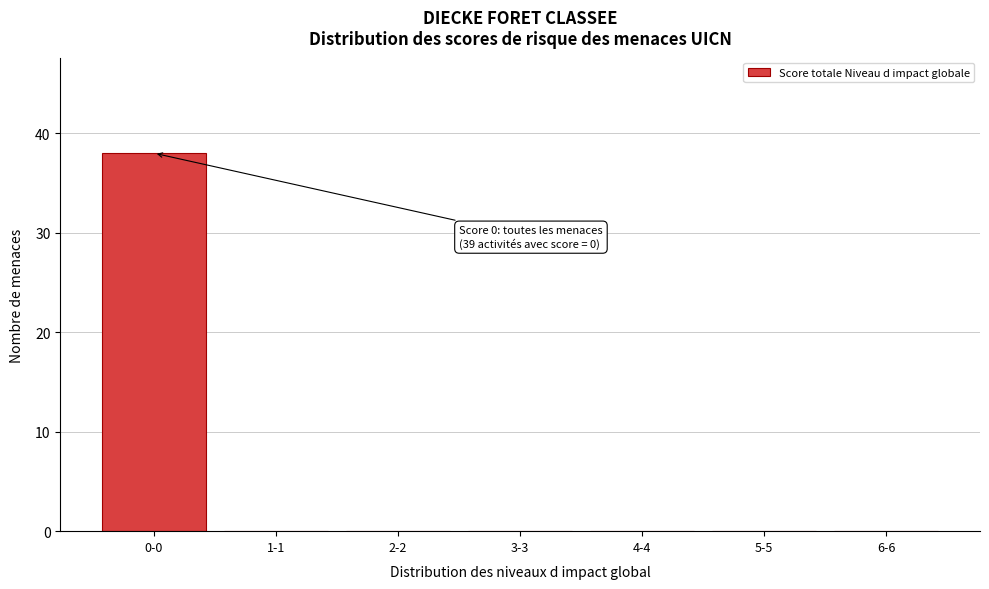

Reading left to right, extract all data points from this chart.

0-0=38	1-1=0	2-2=0	3-3=0	4-4=0	5-5=0	6-6=0